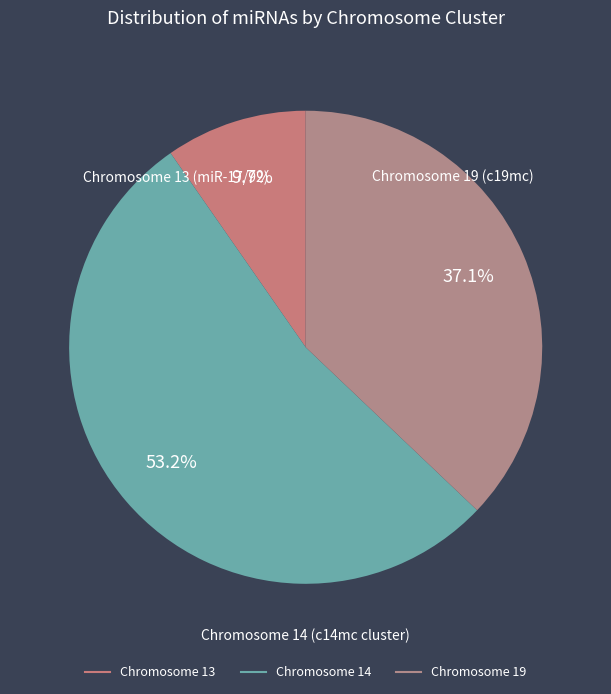

How many slices are in this pie chart?

3